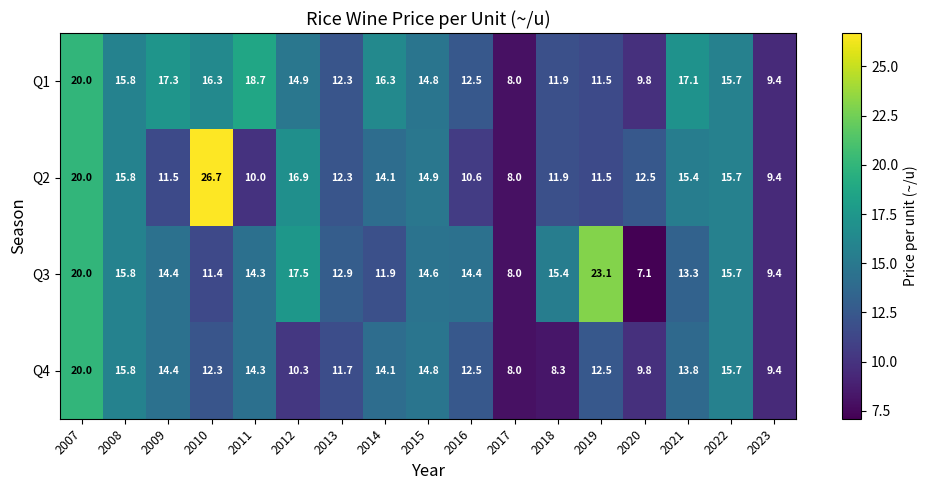

How many categories are shown in the chart?

17